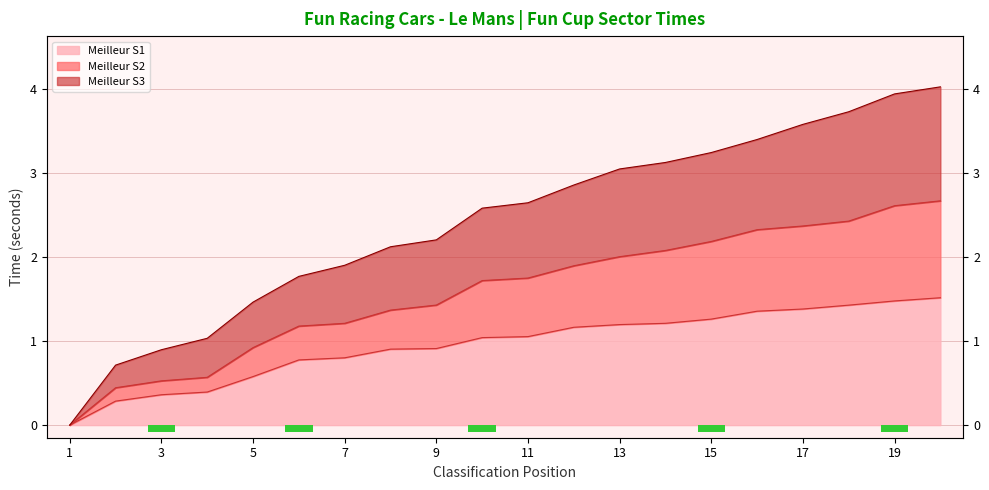

At which category is the sum across all series the highest?

20